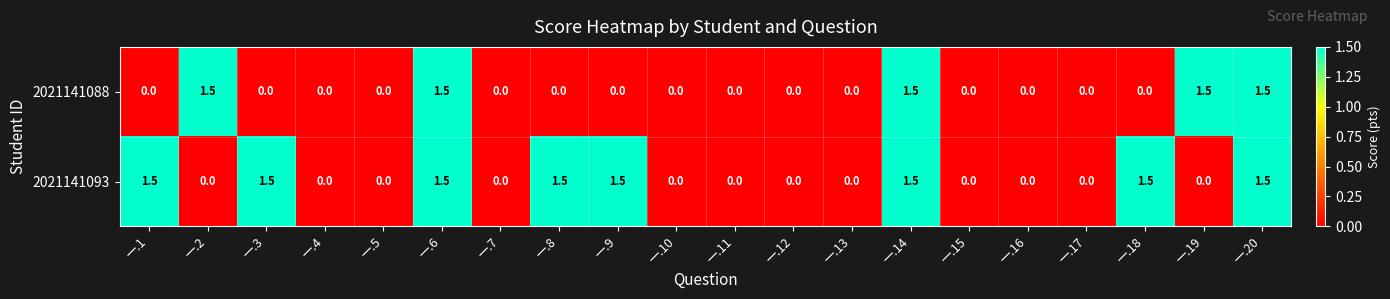

Rank the series at 一.3 from highest to lowest value.

2021141093, 2021141088